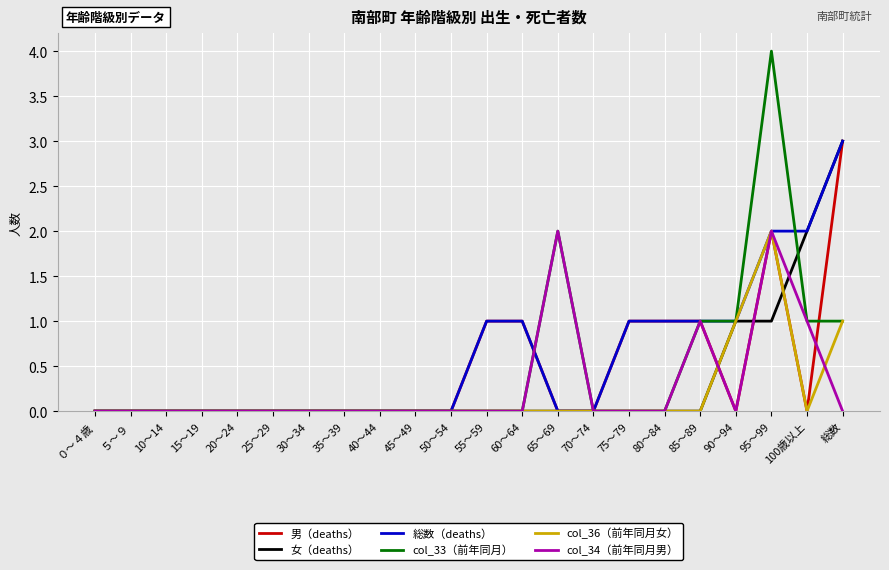

What is the approximate value of 男（deaths） at 95～99?

2